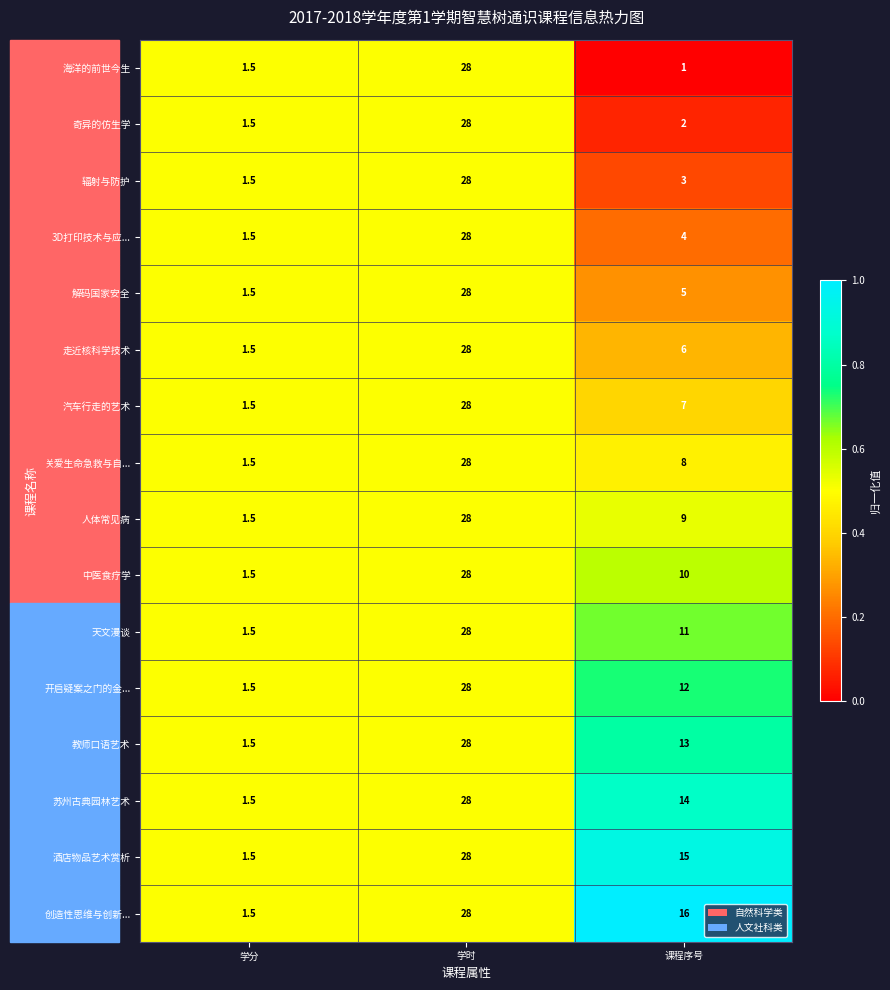

What value does the 天文漫谈 series have at 学时?

28.0